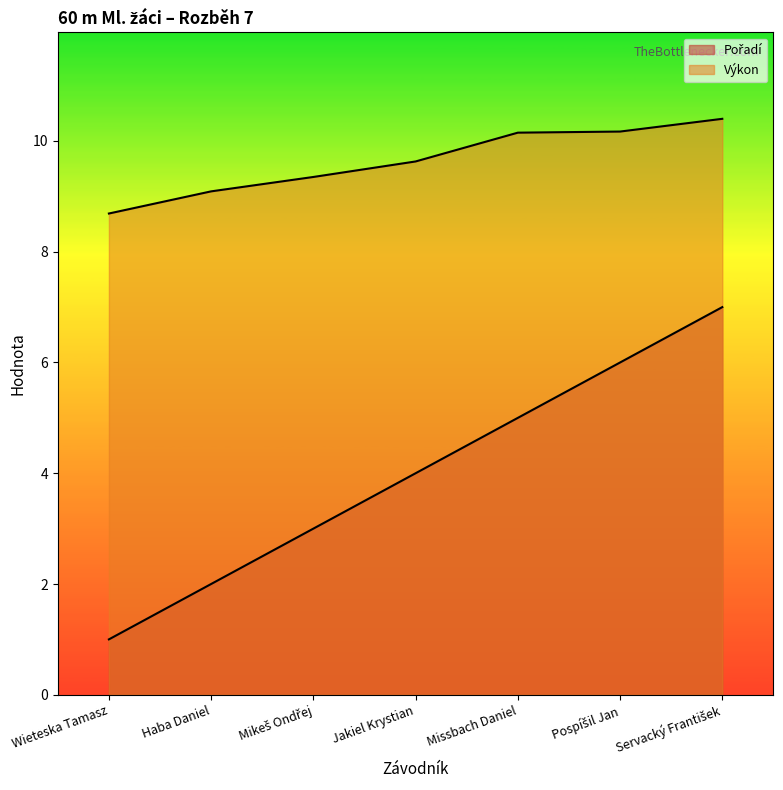

What is the total value across all series at Missbach Daniel?

15.2